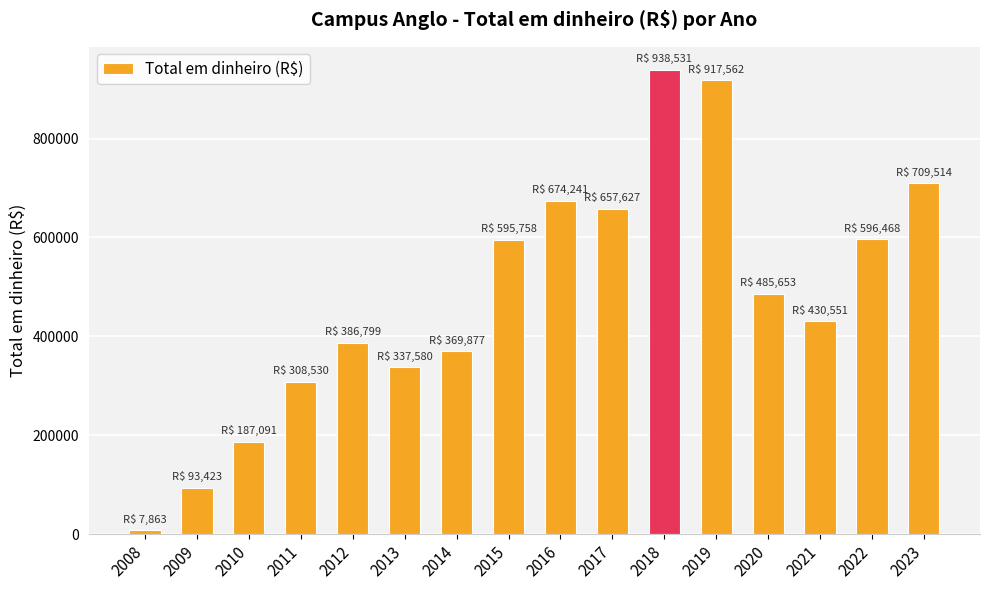

Does the chart contain any negative values?

No